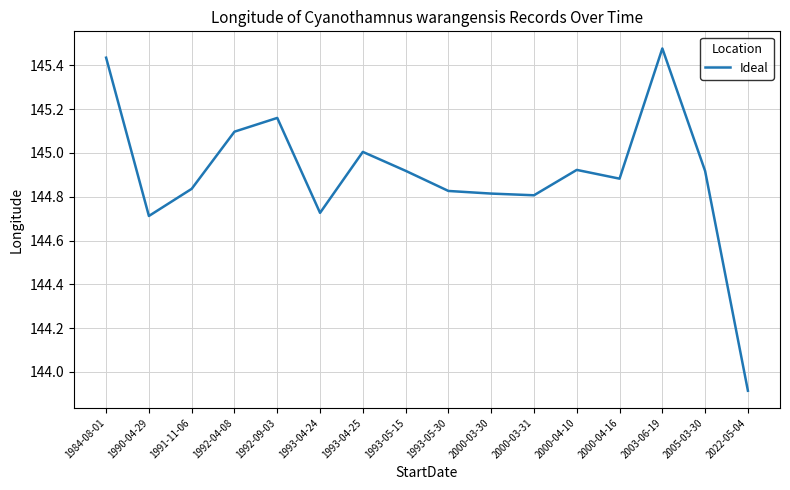

What is the minimum value shown in the chart?

143.9